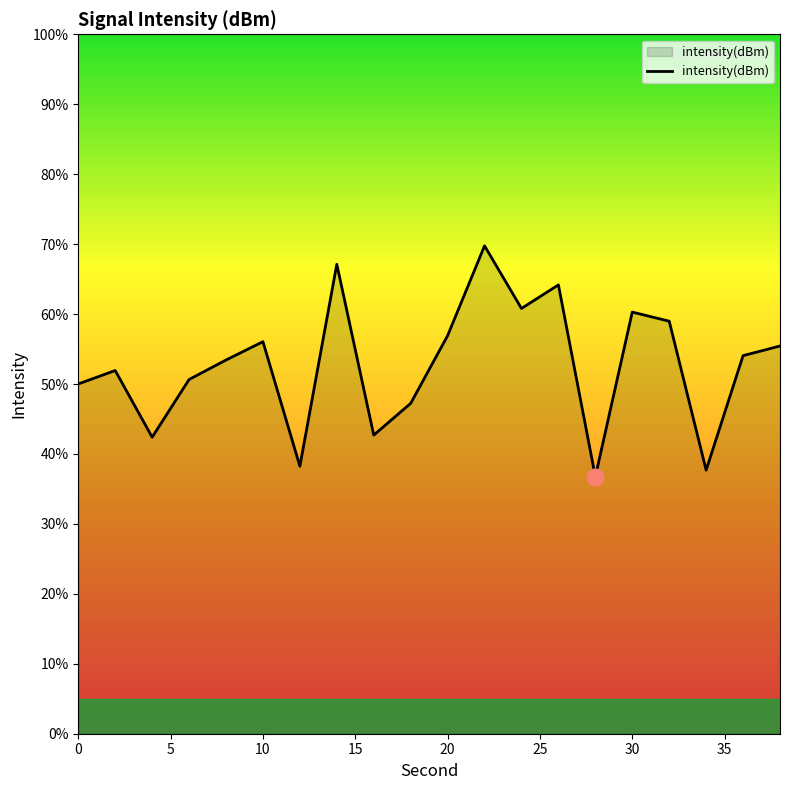

What is the minimum value shown in the chart?

36.7